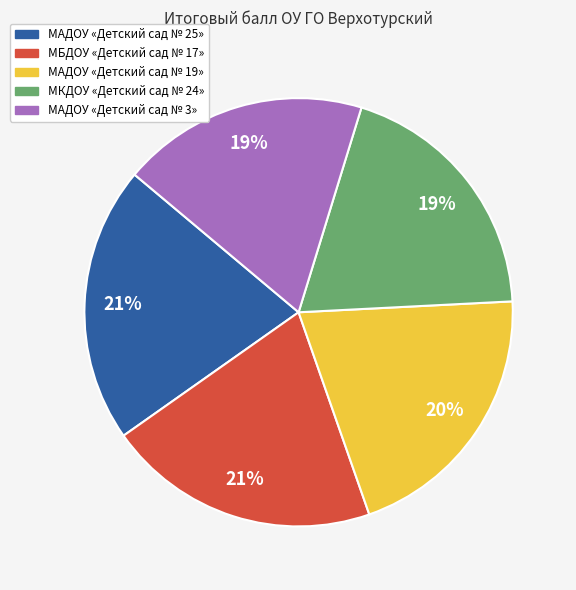

How many segments does this pie chart have?

5